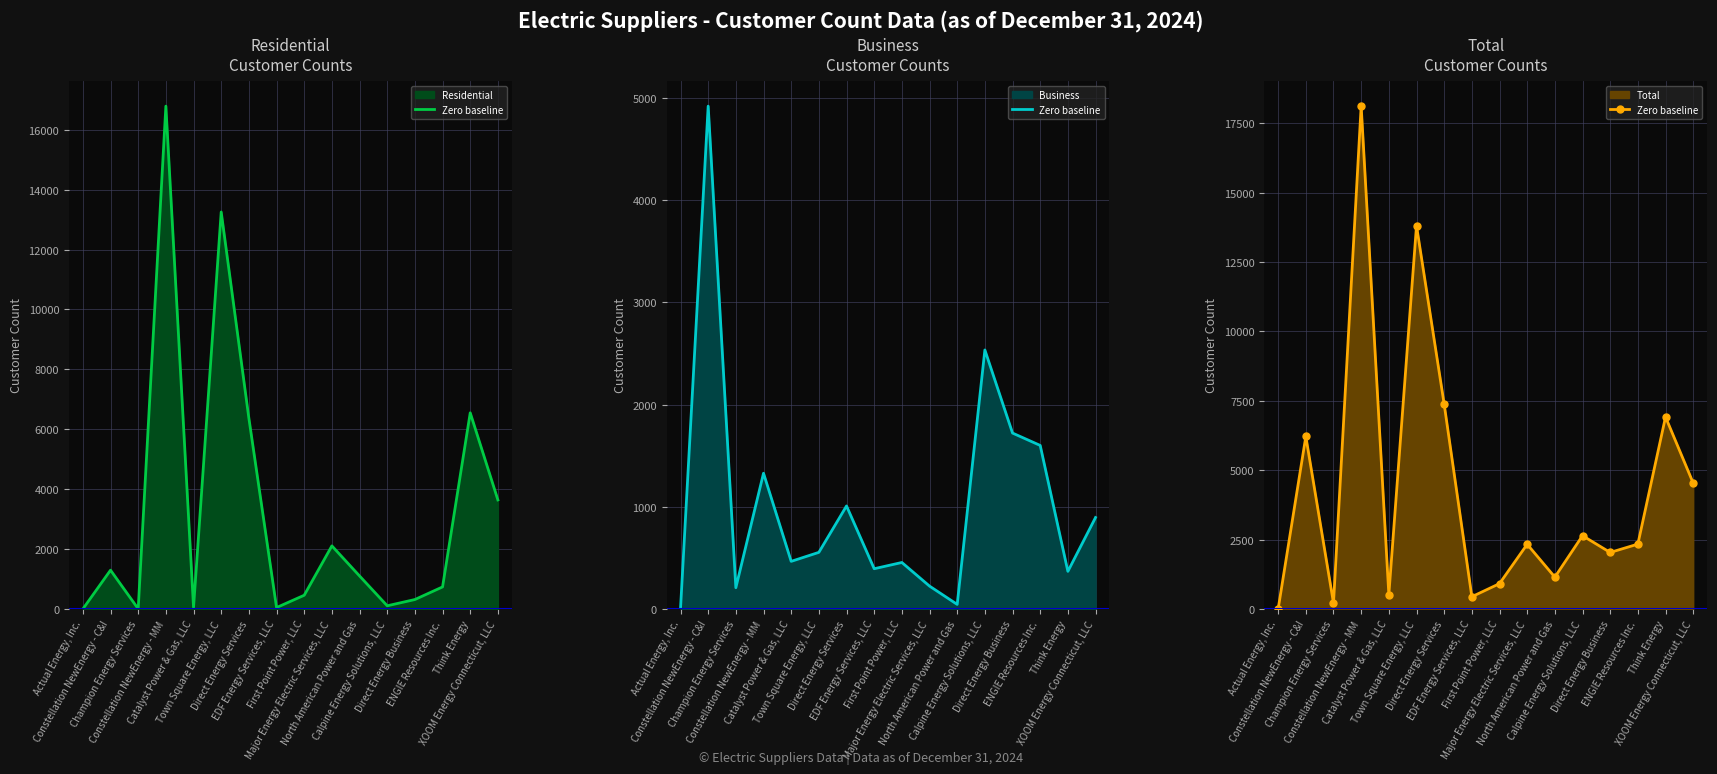

What is the label of the 2nd point from the right?

Think Energy